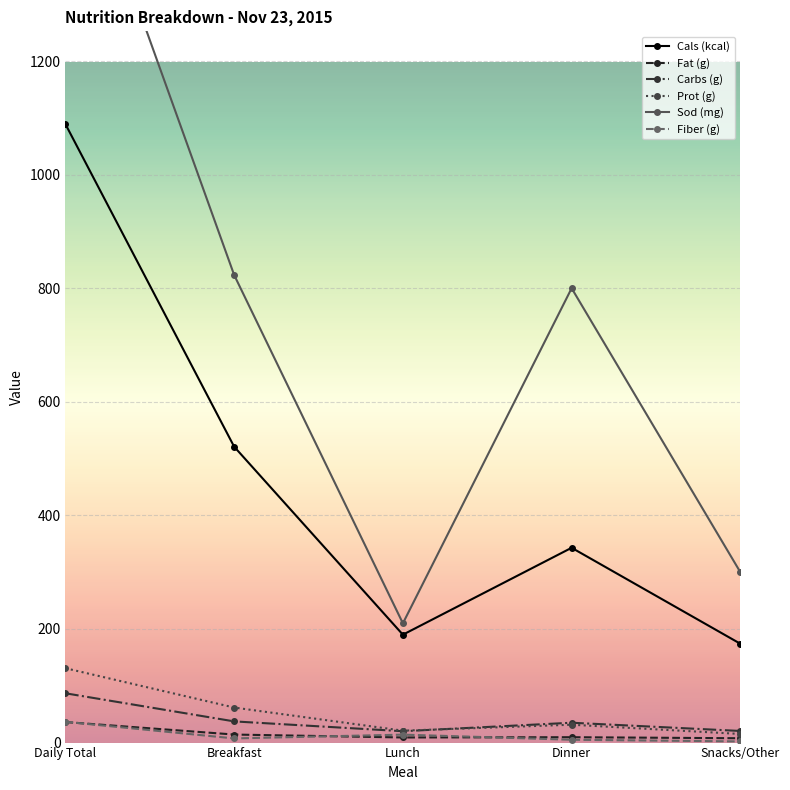

Reading left to right, transcribe all the data shown in this chart.

Cals (kcal): Daily Total=1089.0	Breakfast=521.0	Lunch=190.0	Dinner=343.0	Snacks/Other=174.0
Fat (g): Daily Total=36.1	Breakfast=14.2	Lunch=9.0	Dinner=9.5	Snacks/Other=7.6
Carbs (g): Daily Total=86.8	Breakfast=37.3	Lunch=20.0	Dinner=35.0	Snacks/Other=20.5
Prot (g): Daily Total=130.9	Breakfast=61.7	Lunch=21.0	Dinner=31.5	Snacks/Other=15.2
Sod (mg): Daily Total=1650.8	Breakfast=823.3	Lunch=210.0	Dinner=800.0	Snacks/Other=300.0
Fiber (g): Daily Total=36.6	Breakfast=7.3	Lunch=14.0	Dinner=5.0	Snacks/Other=2.0